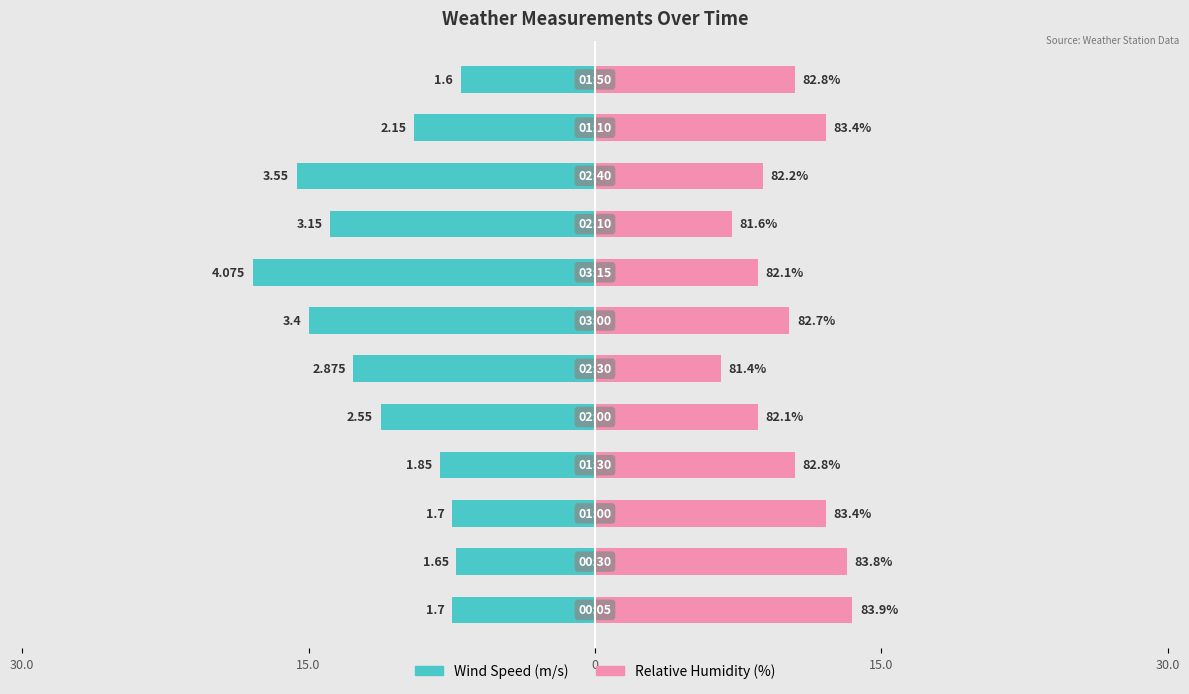

How many values in the Relative Humidity (%) series are below 10?

5